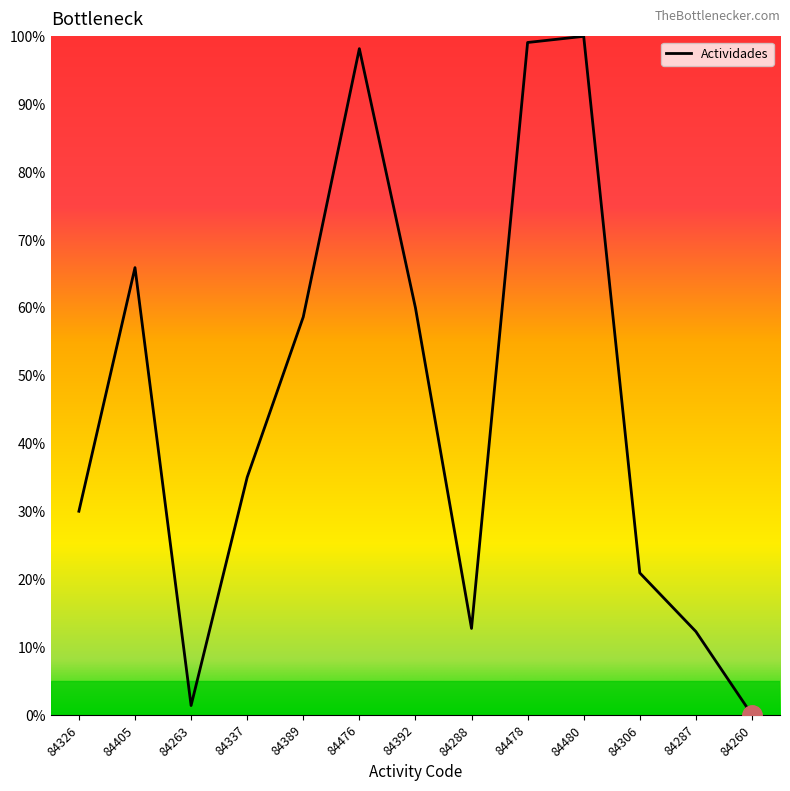

At which label is the value closest to 50?

84389